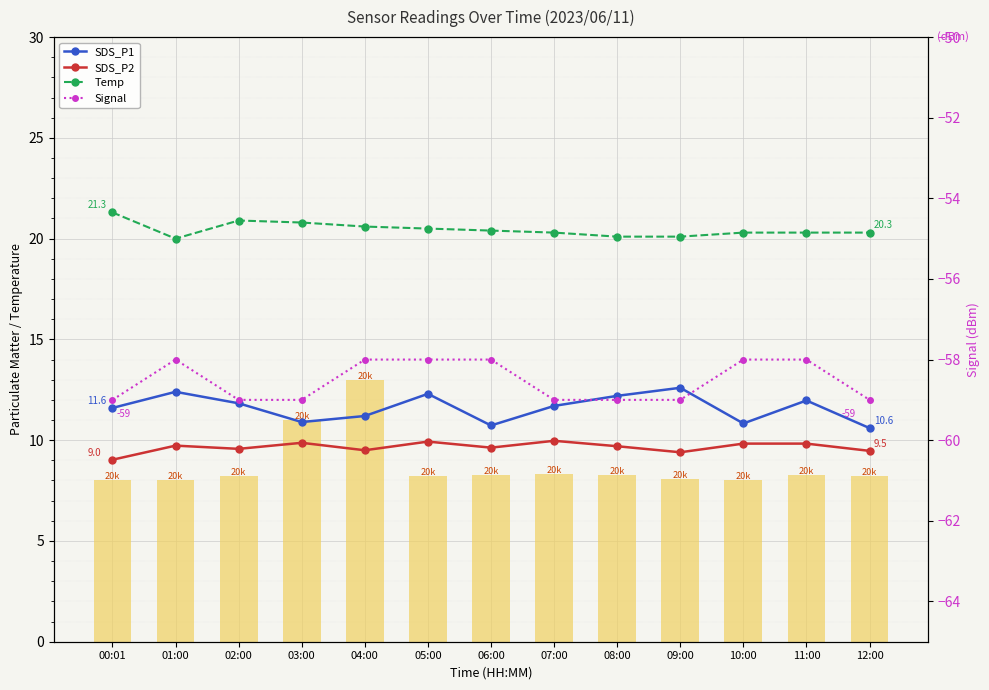

Reading left to right, what are all the values shown in this chart?

SDS_P1: 11.6	12.4	11.8	10.9	11.2	12.3	10.7	11.7	12.2	12.6	10.8	12.0	10.6
SDS_P2: 9.0	9.7	9.6	9.9	9.5	9.9	9.6	10.0	9.7	9.4	9.8	9.8	9.5
Temp: 21.3	20.0	20.9	20.8	20.6	20.5	20.4	20.3	20.1	20.1	20.3	20.3	20.3
Max_cycle: 8.0	8.0	8.2	11.0	13.0	8.2	8.3	8.3	8.3	8.1	8.0	8.3	8.2
Signal: -59.0	-58.0	-59.0	-59.0	-58.0	-58.0	-58.0	-59.0	-59.0	-59.0	-58.0	-58.0	-59.0